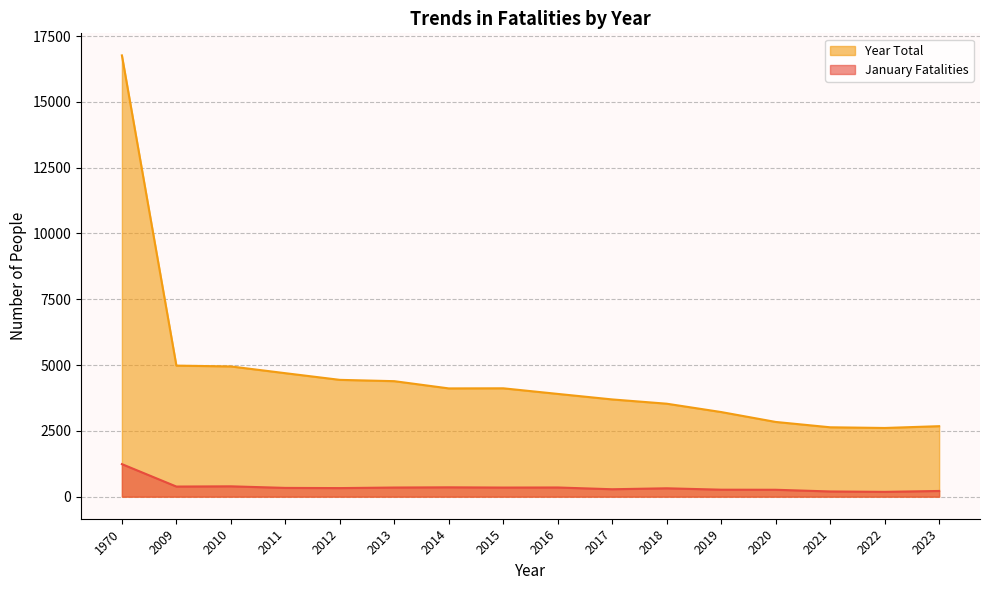

Rank the series at 2015 from highest to lowest value.

Year Total, January Fatalities